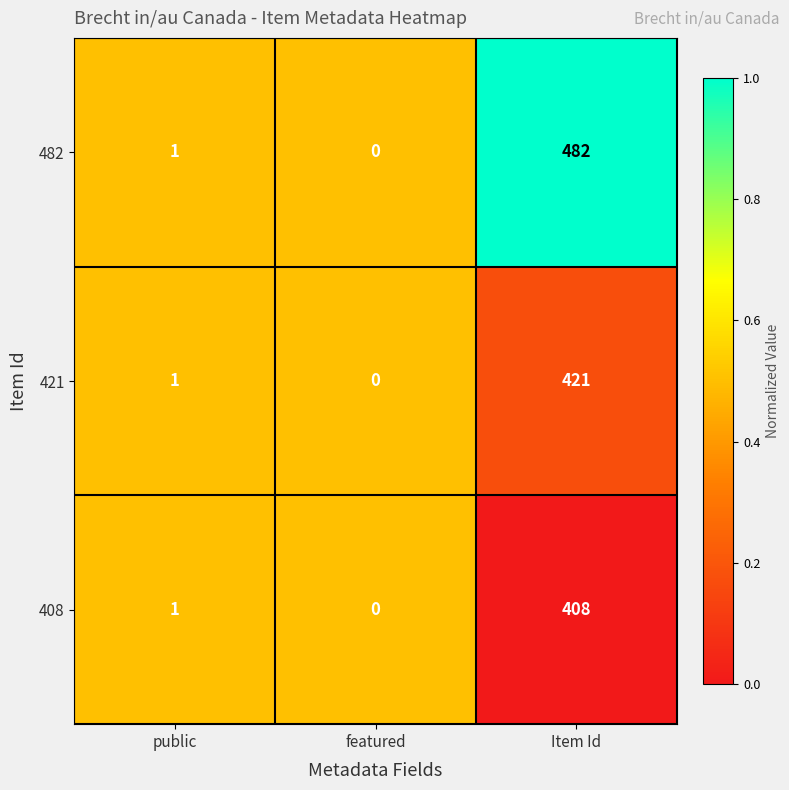

At which category is the sum across all series the highest?

Item Id